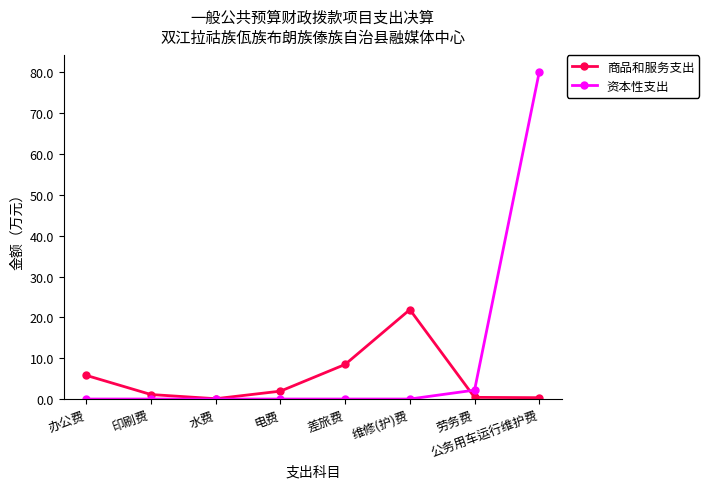

Does the chart have visible grid lines?

No